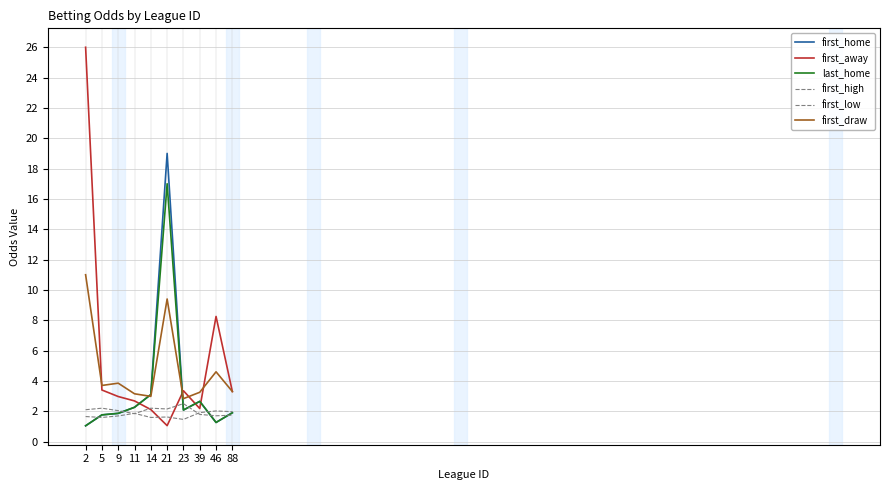

At 39, list the series in order from smallest to largest.

first_high, first_low, first_away, first_home, last_home, first_draw